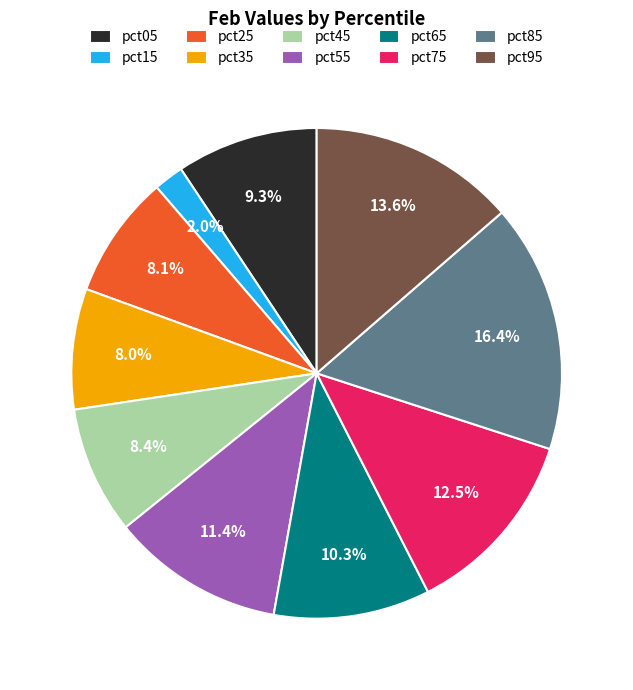

What is the smallest slice in the pie chart?

pct15